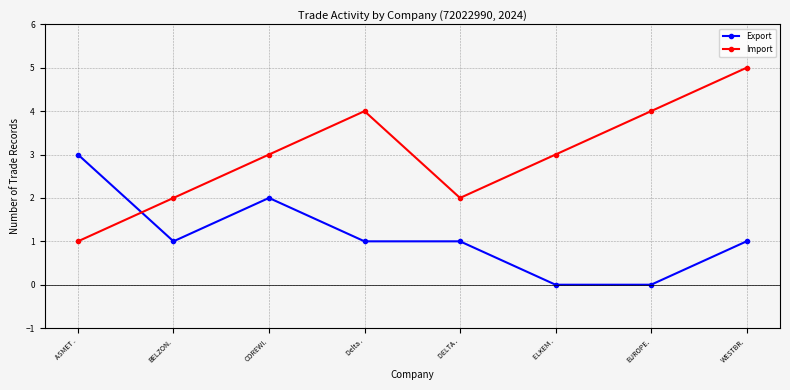

What are all the series names shown in the legend?

Export, Import